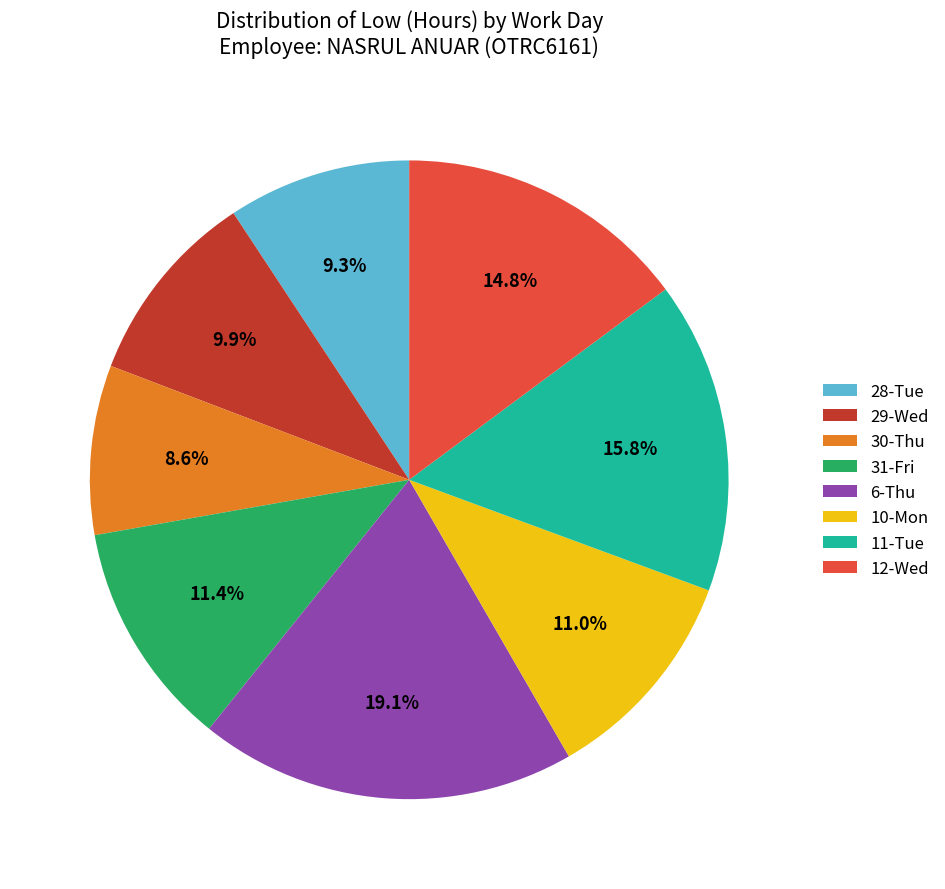

Is 6-Thu the majority of the pie?

No